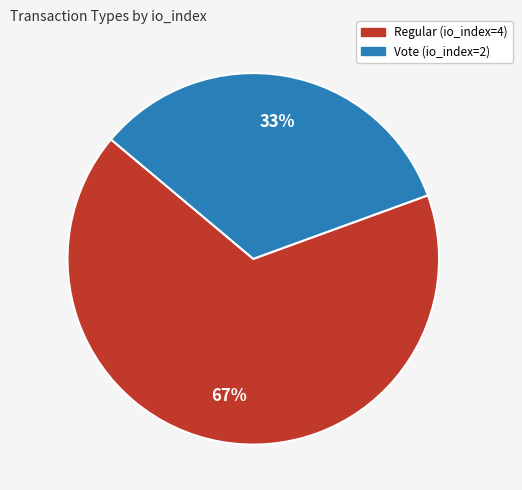

Which has a higher value, Regular (io_index=4) or Vote (io_index=2)?

Regular (io_index=4)